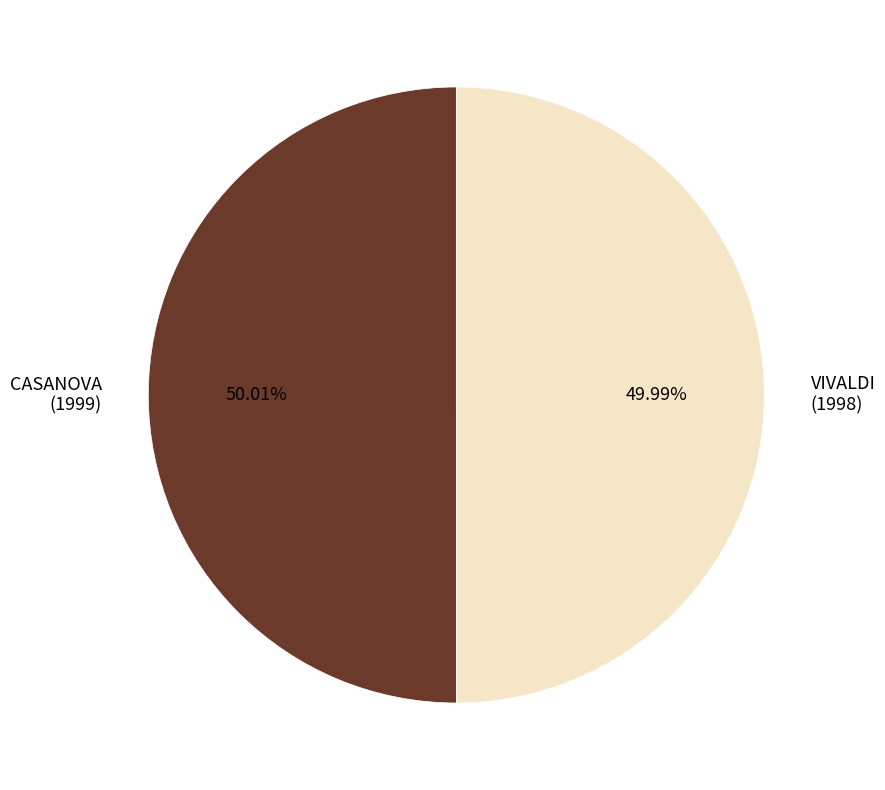

To the nearest percent, what is the average slice percentage?

50%